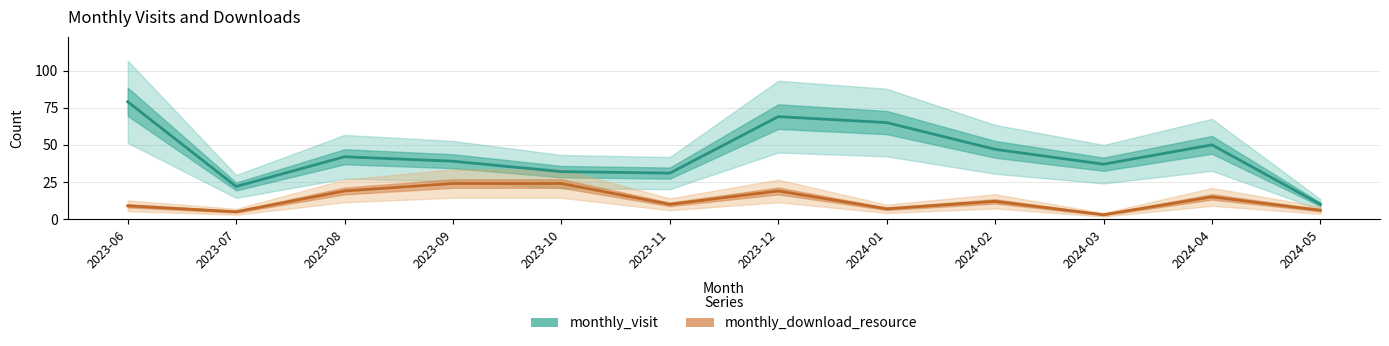

What is the spread (max minus min) of values at 2024-01?

58